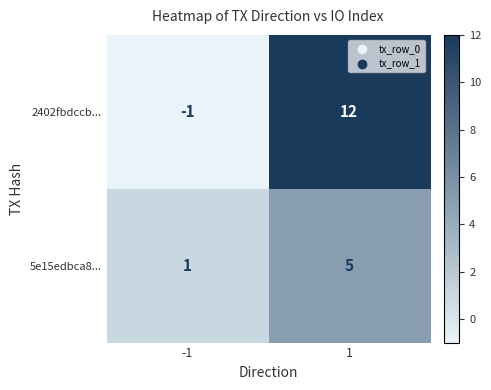

What is the spread (max minus min) of values at -1?

2